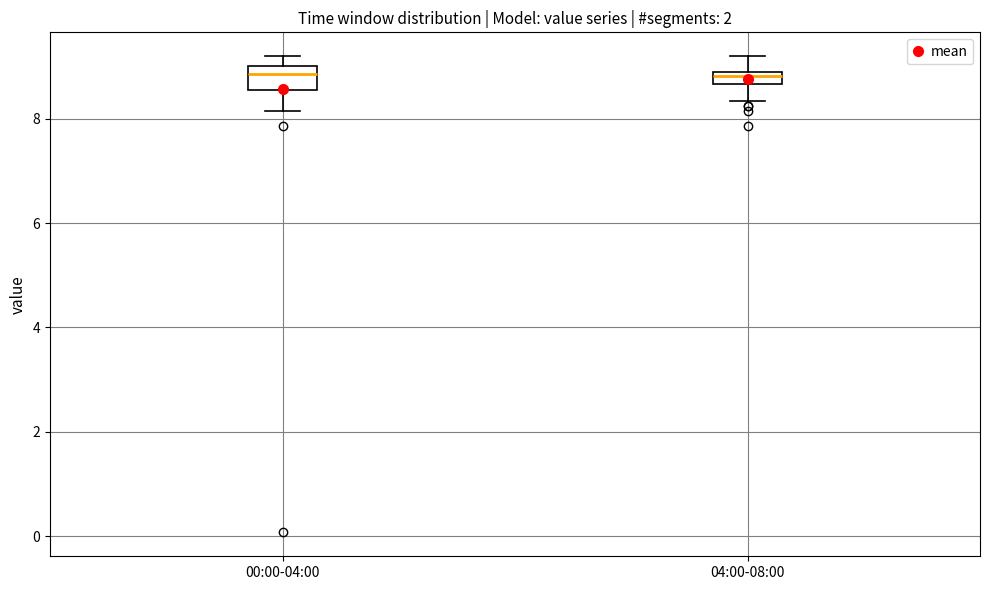

Where does the lower whisker of the box for 00:00-04:00 end on the y-axis? The values are not printed on the chart, so give them approximately, as read against the axis.

8.2